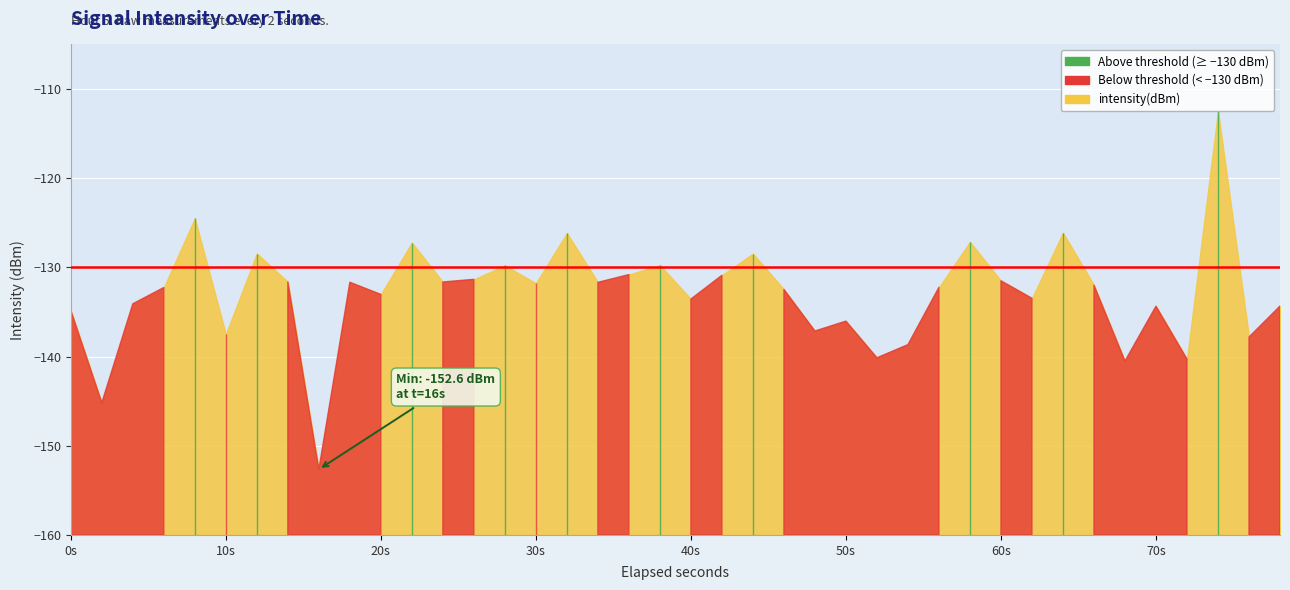

Is it true that the value at 33 is -211.5?

False